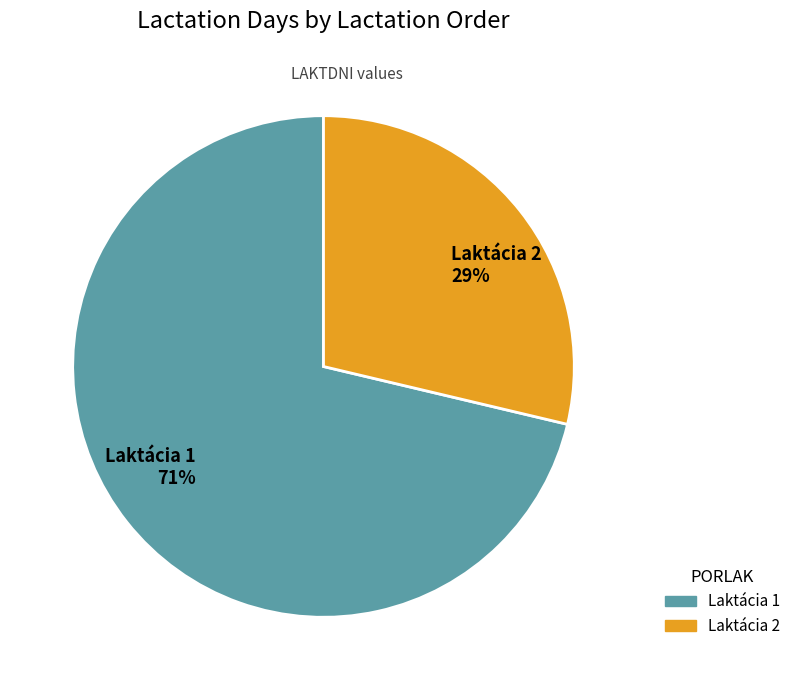

Which category accounts for the majority?

Laktácia 1